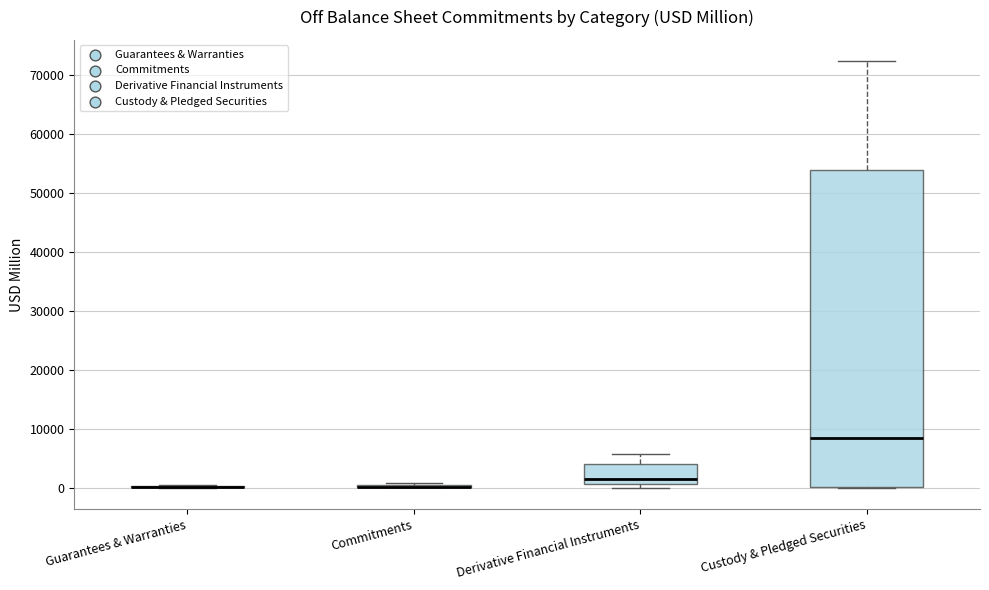

Comparing the boxes themselves (not the whiskers), which one is the tallest?

Custody & Pledged Securities